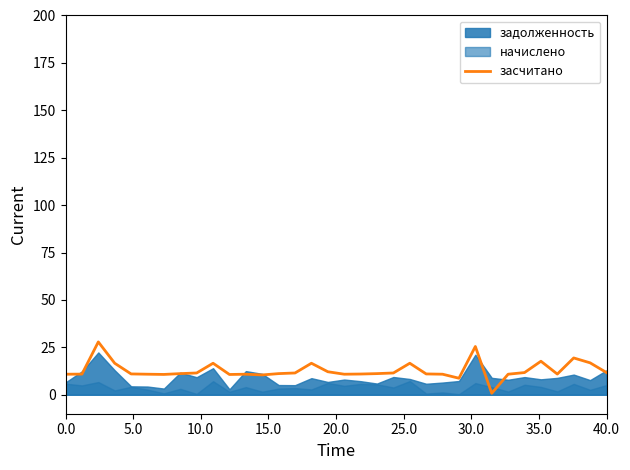

How many interior local valleys (lower than both neighbors) does the data have?

7